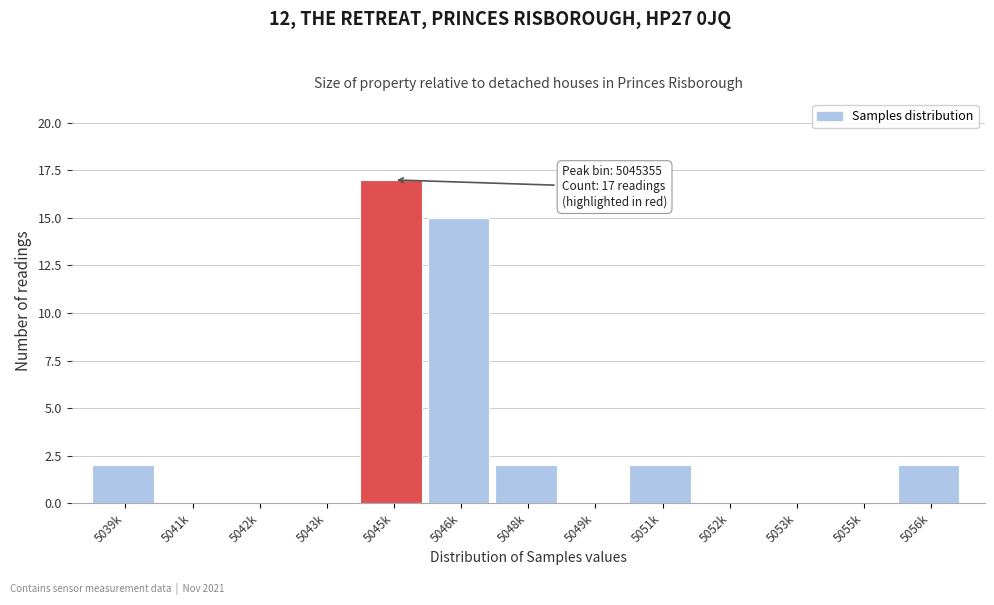

Reading left to right, extract all data points from this chart.

5039k=2	5041k=0	5042k=0	5043k=0	5045k=17	5046k=15	5048k=2	5049k=0	5051k=2	5052k=0	5053k=0	5055k=0	5056k=2